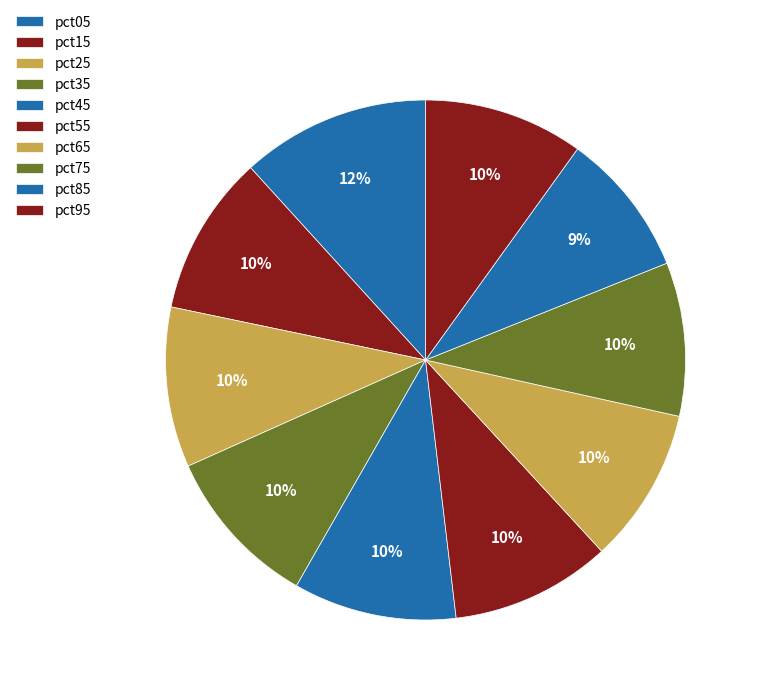

How much of the chart is everything except pct95?

90.1%